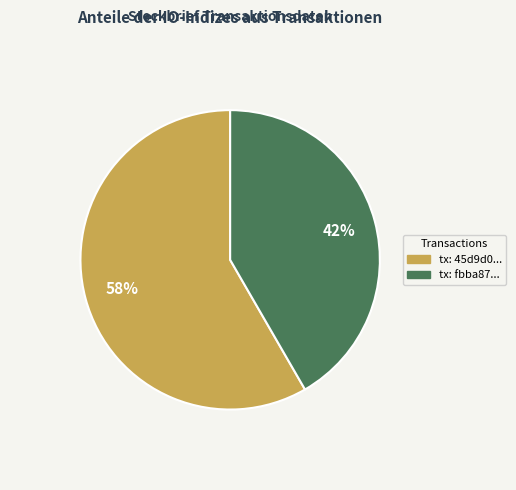

To the nearest percent, what is the average slice percentage?

50%